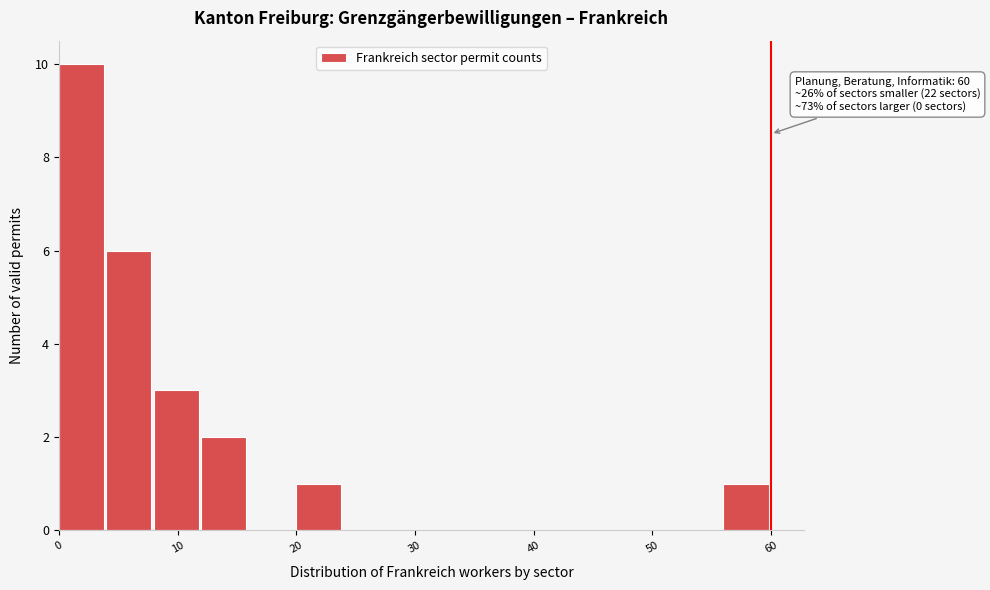

Which range on the x-axis has the tallest bar?

0 to 4